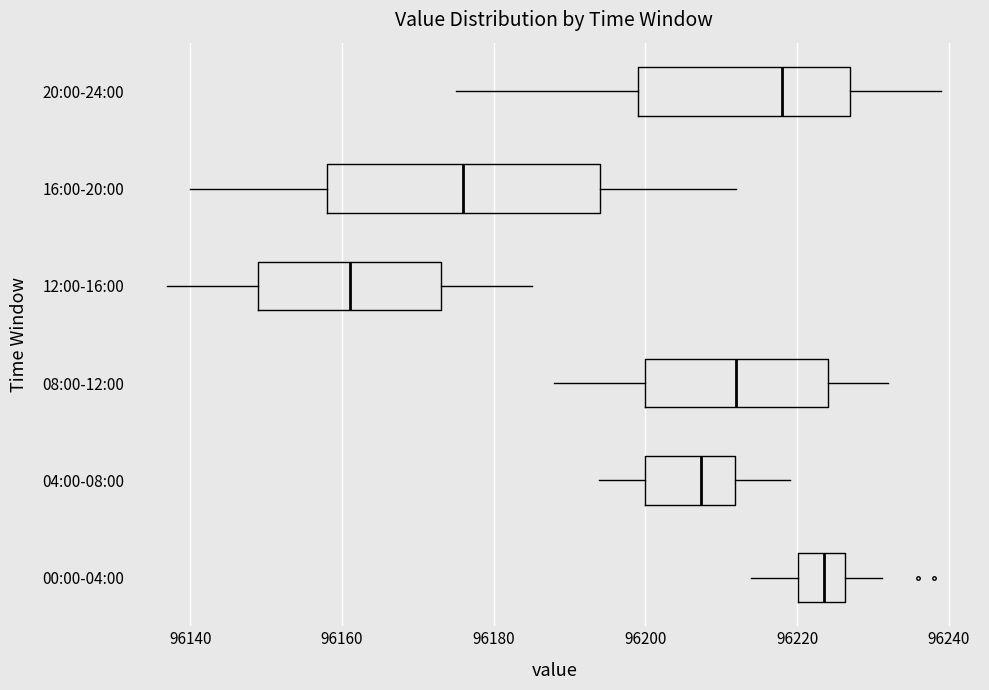

Which box is the widest, from its left edge to its right edge?

16:00-20:00